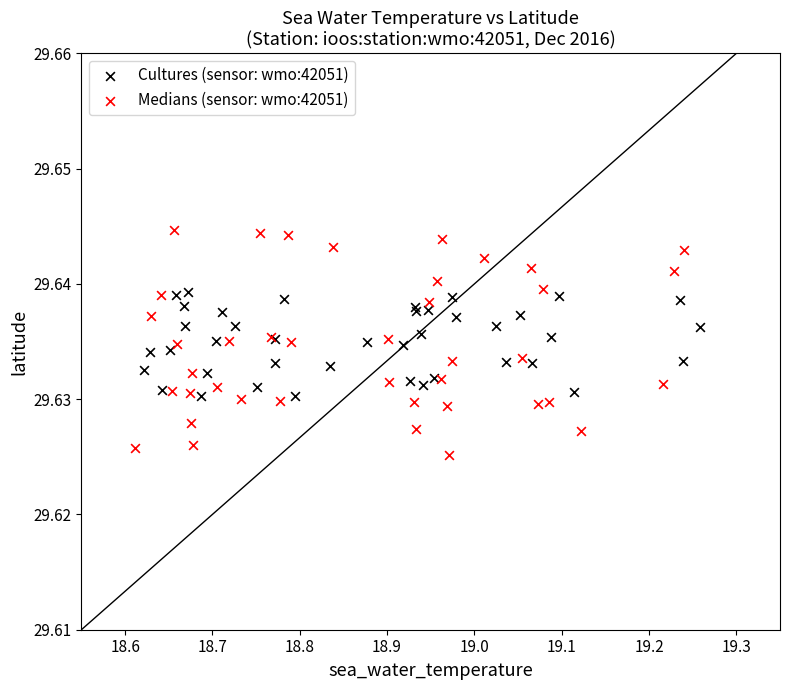

Which series has the widest spread of Y values?

Medians (sensor: wmo:42051)